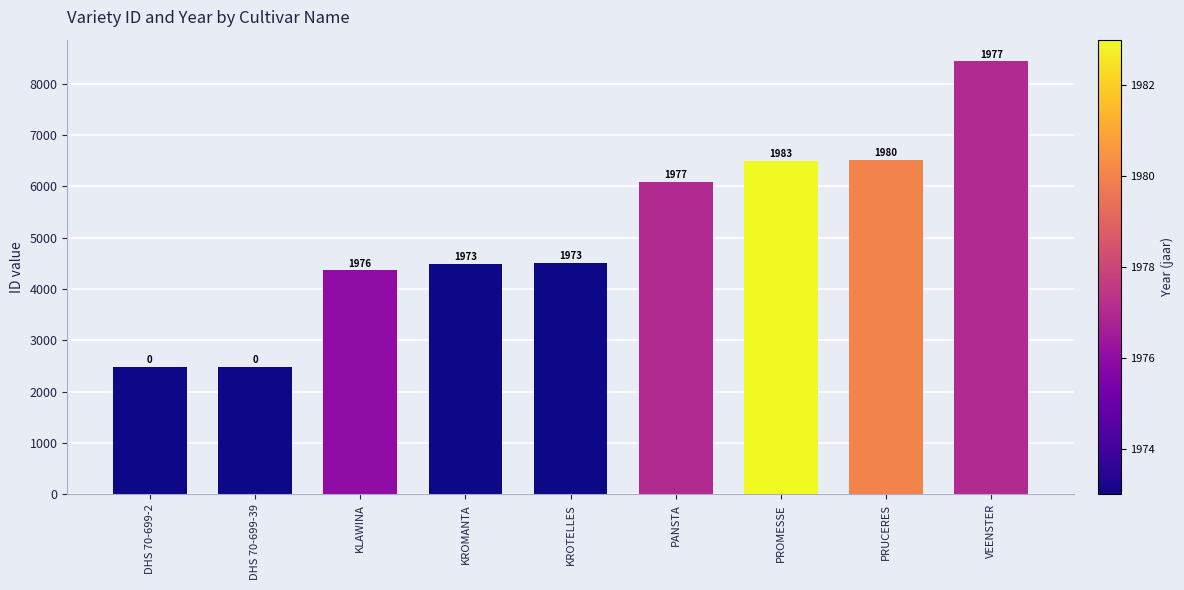

Reading right to left, what are all the values shown in this chart?

8439	6516	6503	6086	4508	4497	4368	2490	2489